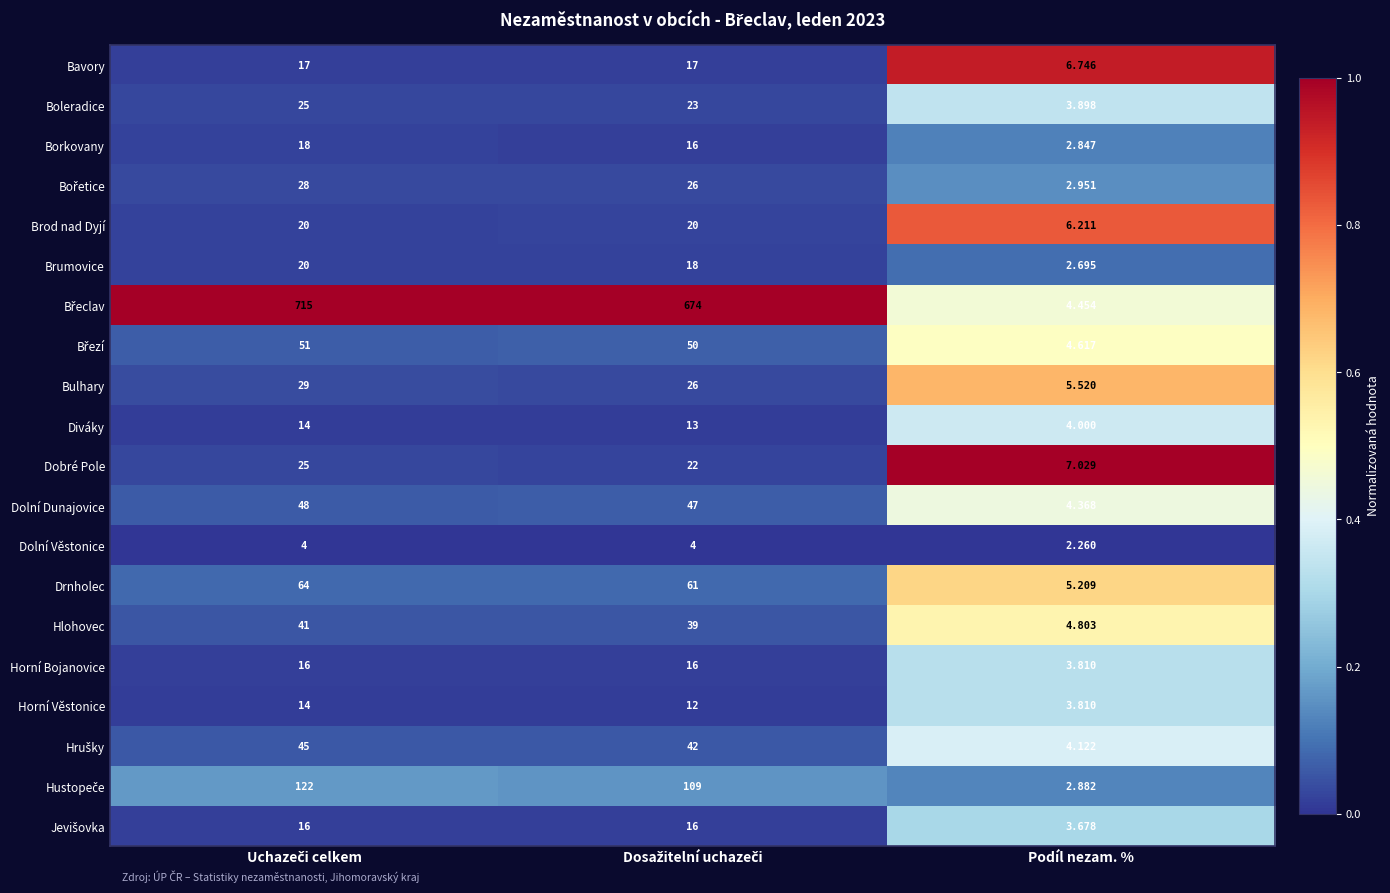

Which category has the lowest value in the Boleradice series?

Podíl nezam. %